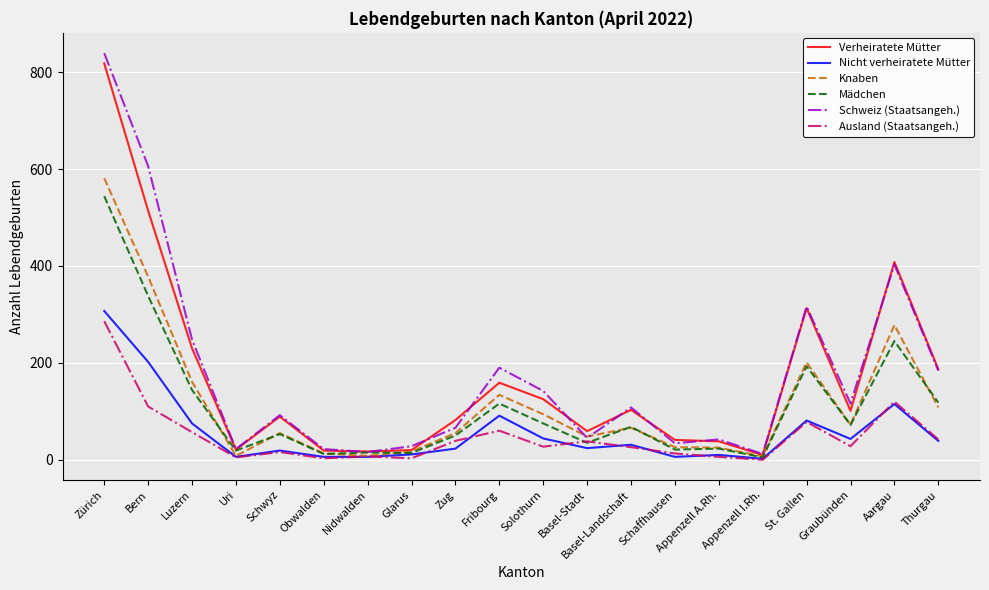

What are all the series names shown in the legend?

Verheiratete Mütter, Nicht verheiratete Mütter, Knaben, Mädchen, Schweiz (Staatsangeh.), Ausland (Staatsangeh.)